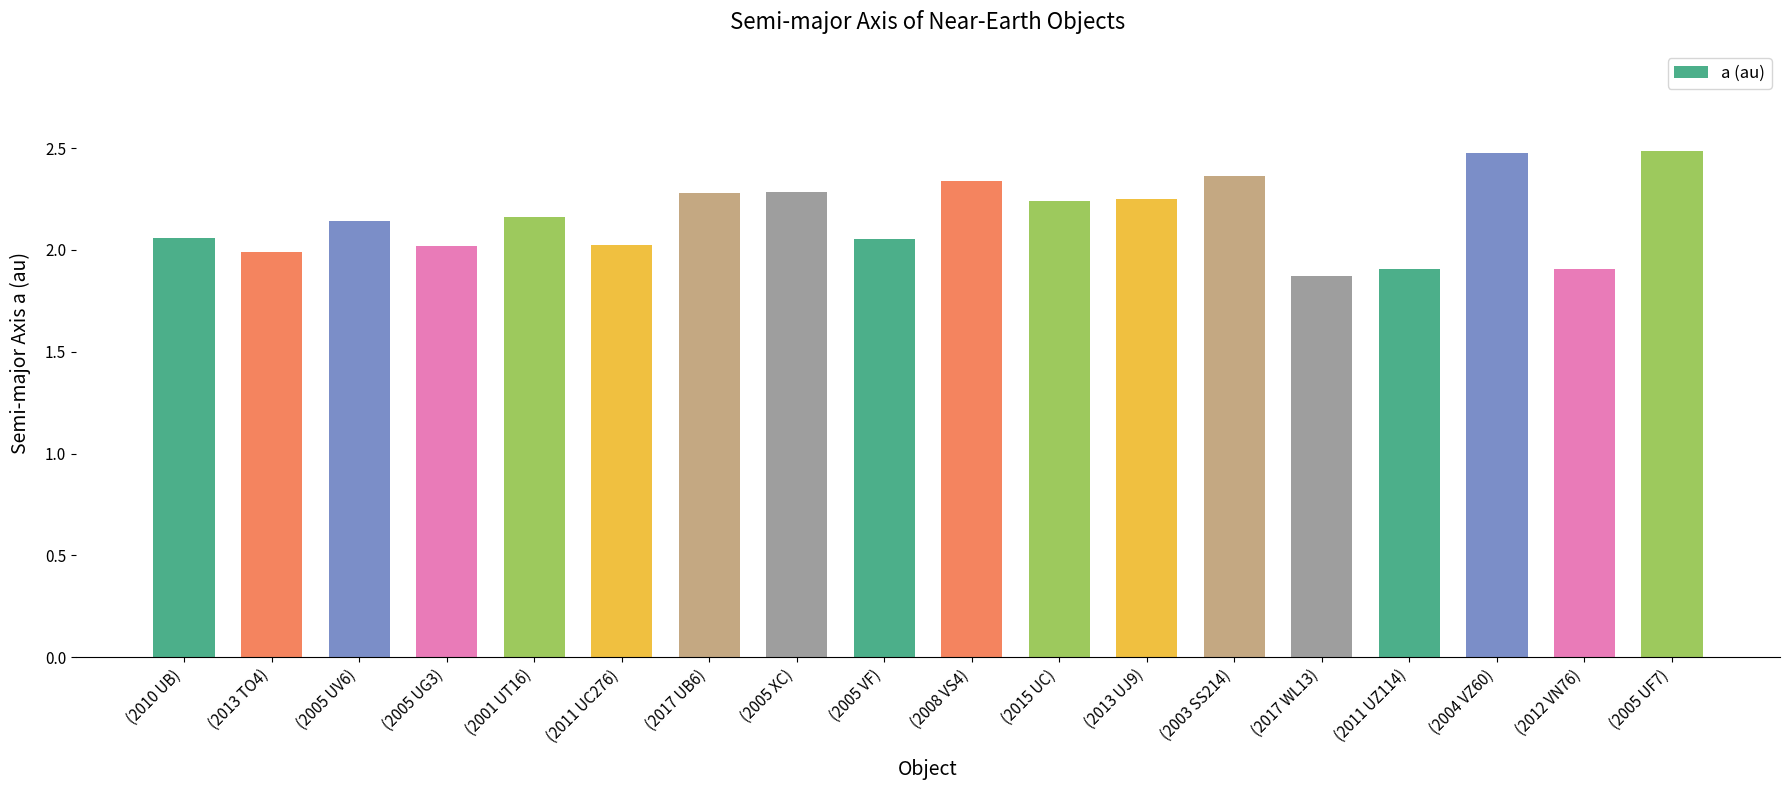

What is the maximum value shown in the chart?

2.5